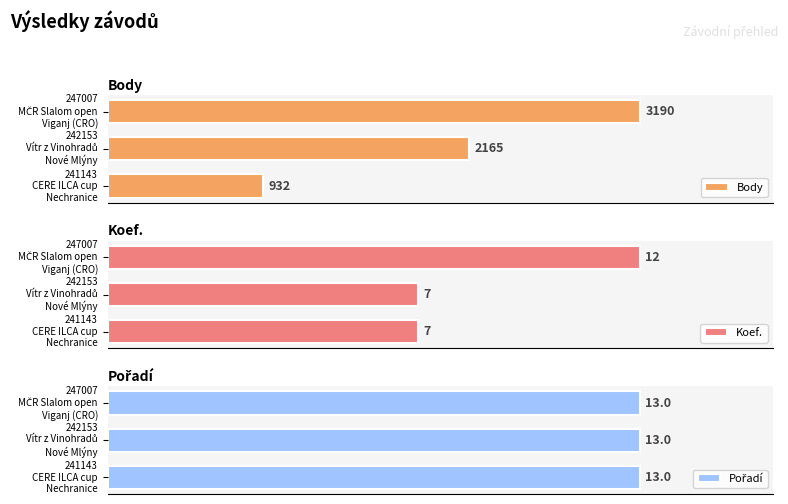

Between 241143 CERE ILCA cup Nechranice and 247007 MČR Slalom open Viganj (CRO), which is larger?

247007 MČR Slalom open Viganj (CRO)